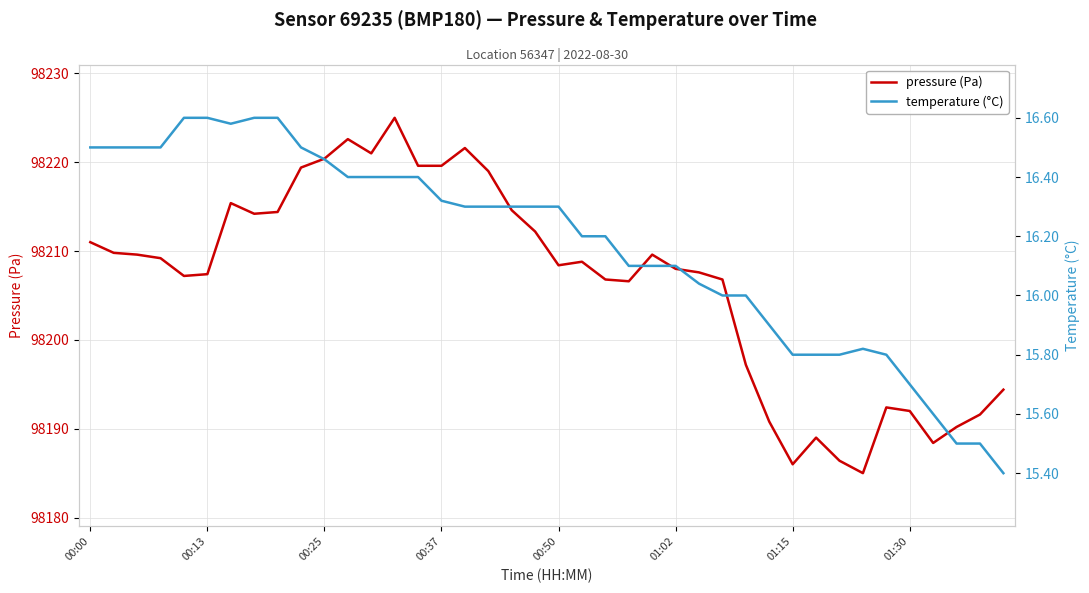

True or false: pressure (Pa) and temperature (°C) intersect in this chart.

False